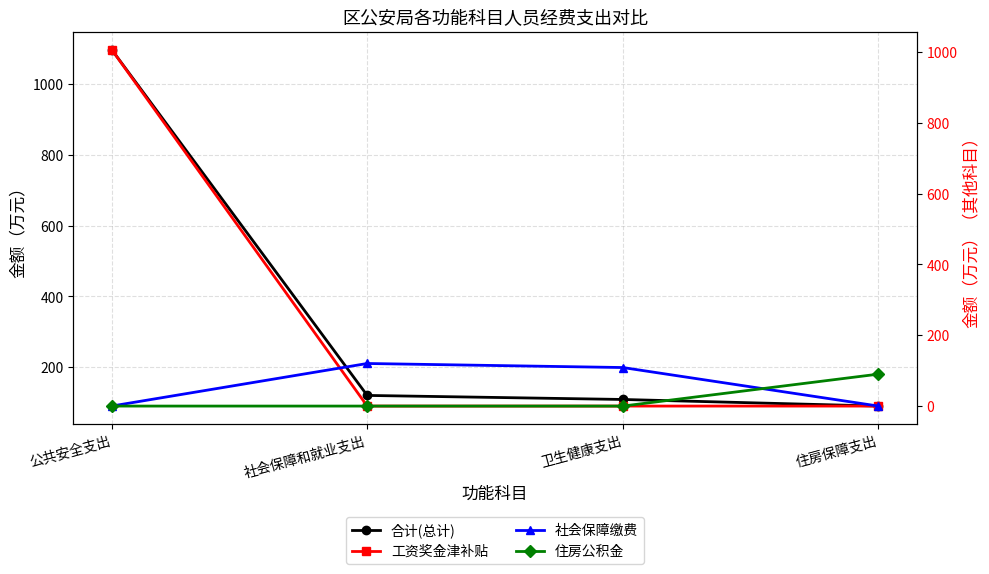

List the series in order of their peak value, highest first.

合计(总计), 工资奖金津补贴, 社会保障缴费, 住房公积金